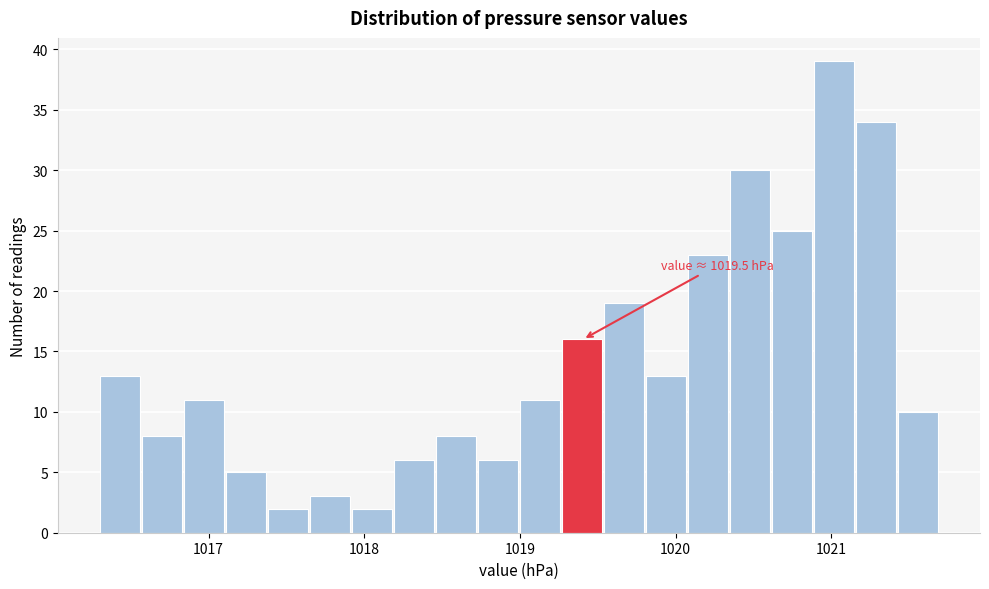

Read against the x-axis, roughly where is the centre of the tallest bar?

1021.0